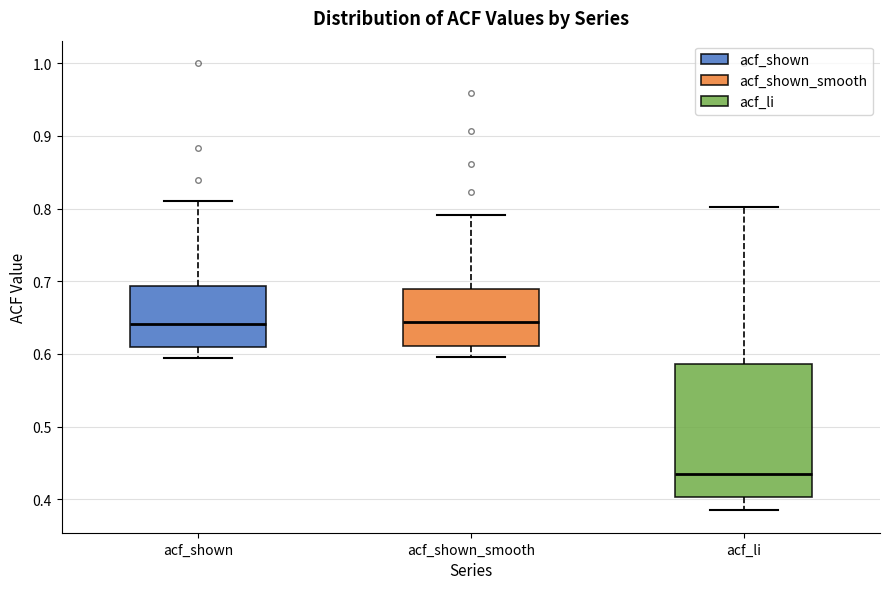

Comparing the boxes themselves (not the whiskers), which one is the tallest?

acf_li